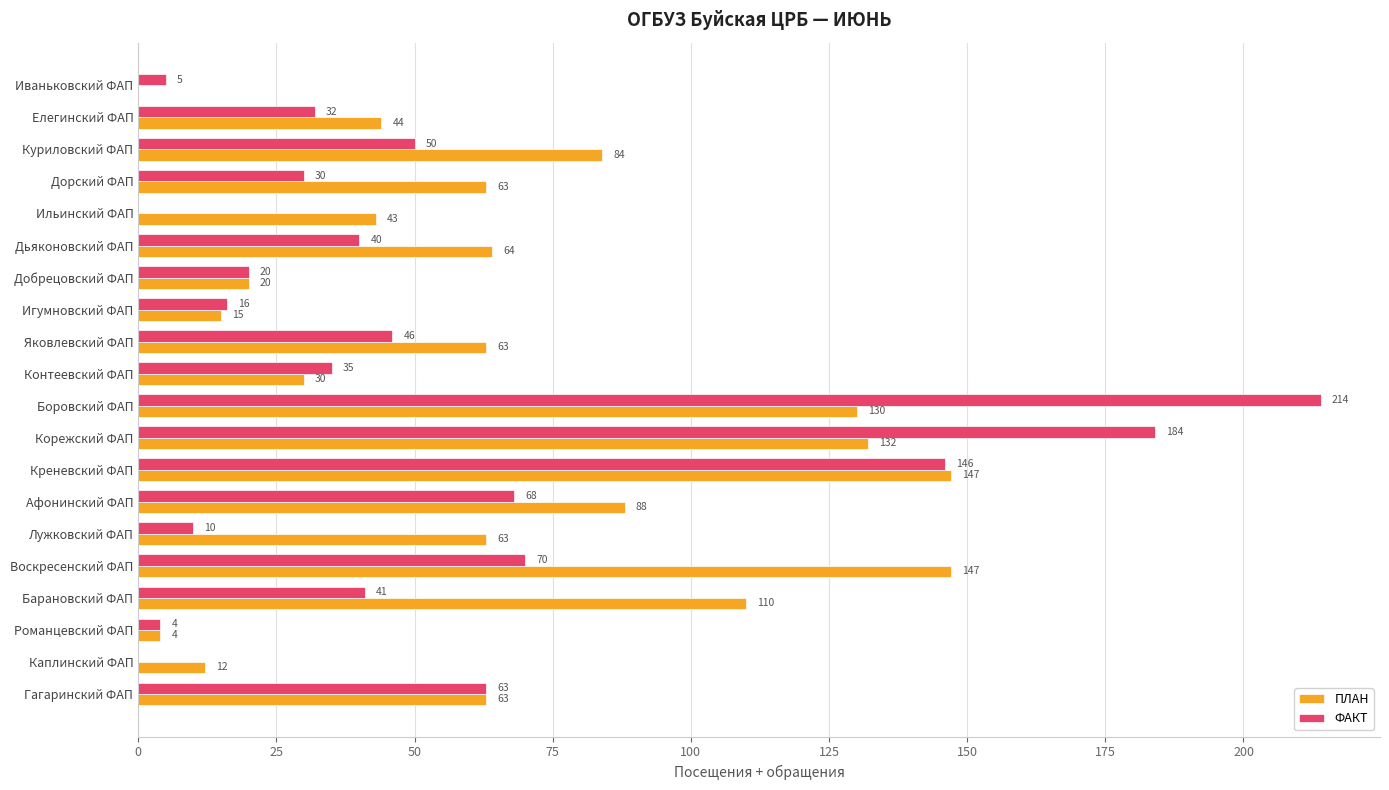

The ПЛАН series shows 43 at Ильинский ФАП. True or false?

True